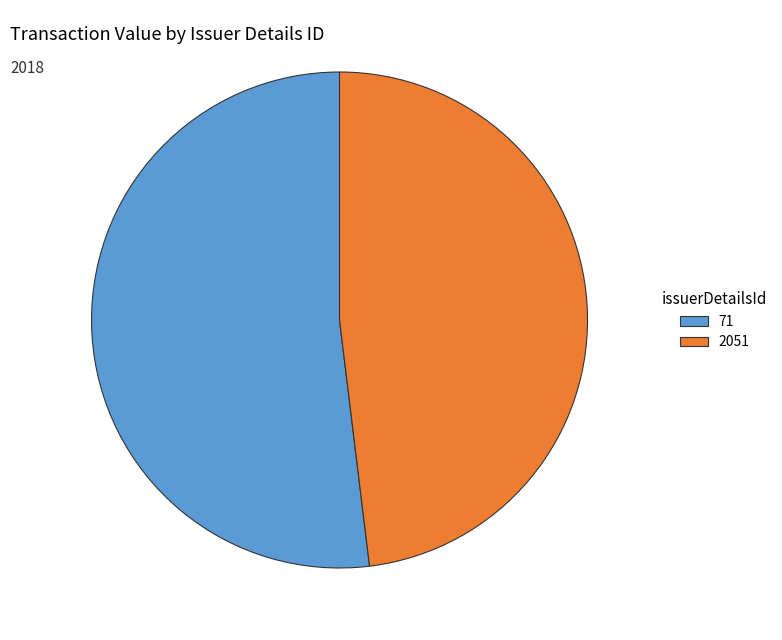

Is it true that 2051 is 61% of the pie?

False